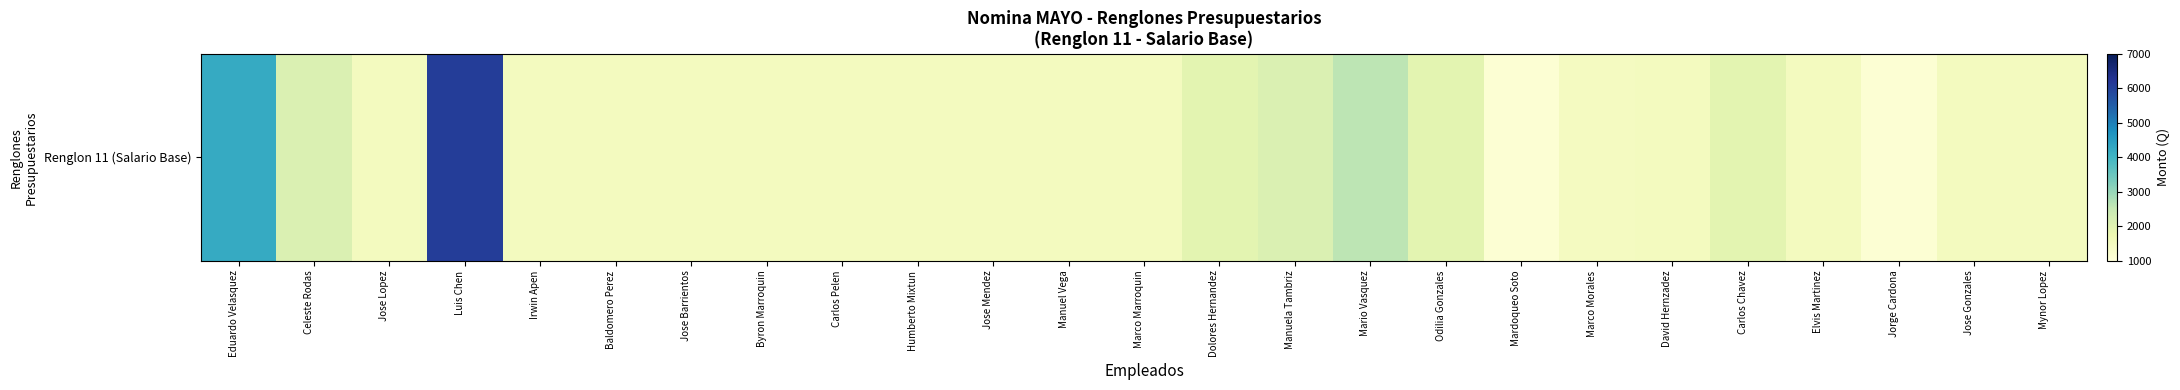

Where does the data first go above 1476?

Eduardo Velasquez